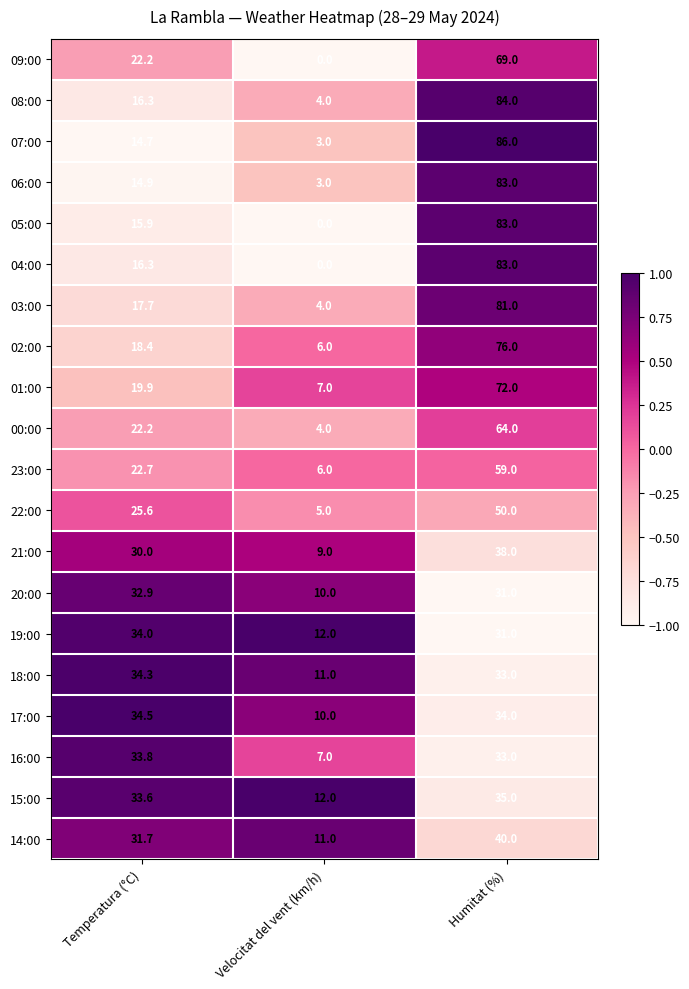

What is the total value across all series at Velocitat del vent (km/h)?

124.0